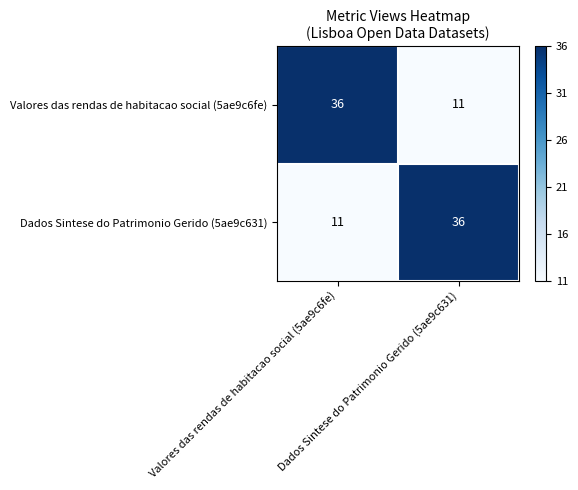

What is the minimum value shown in the chart?

11